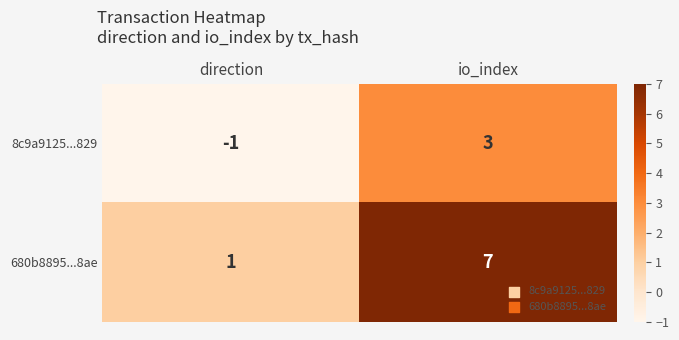

How many categories are shown in the chart?

2